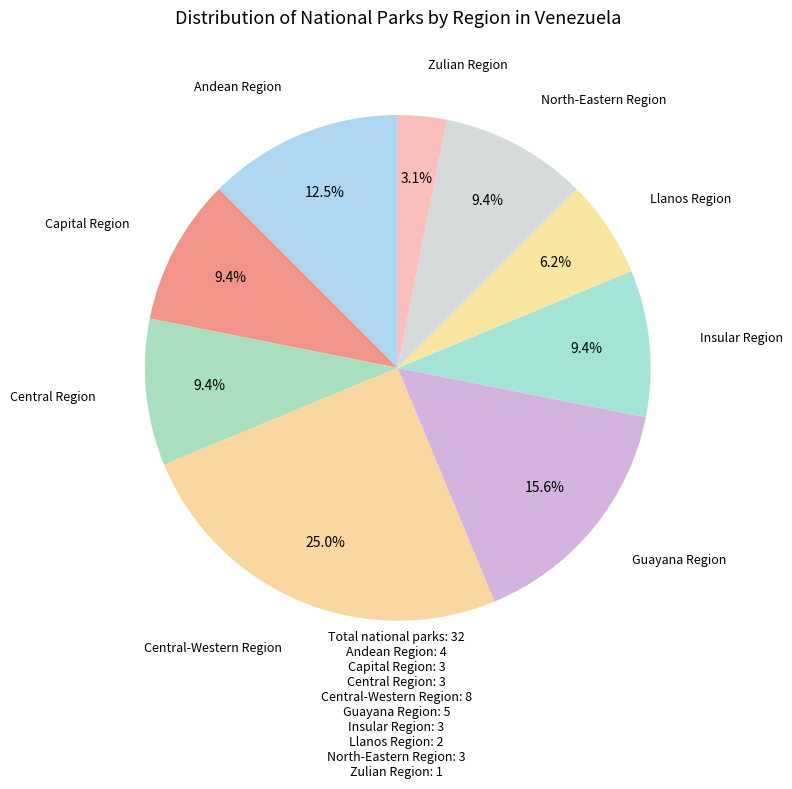

What is the largest slice in the pie chart?

Central-Western Region